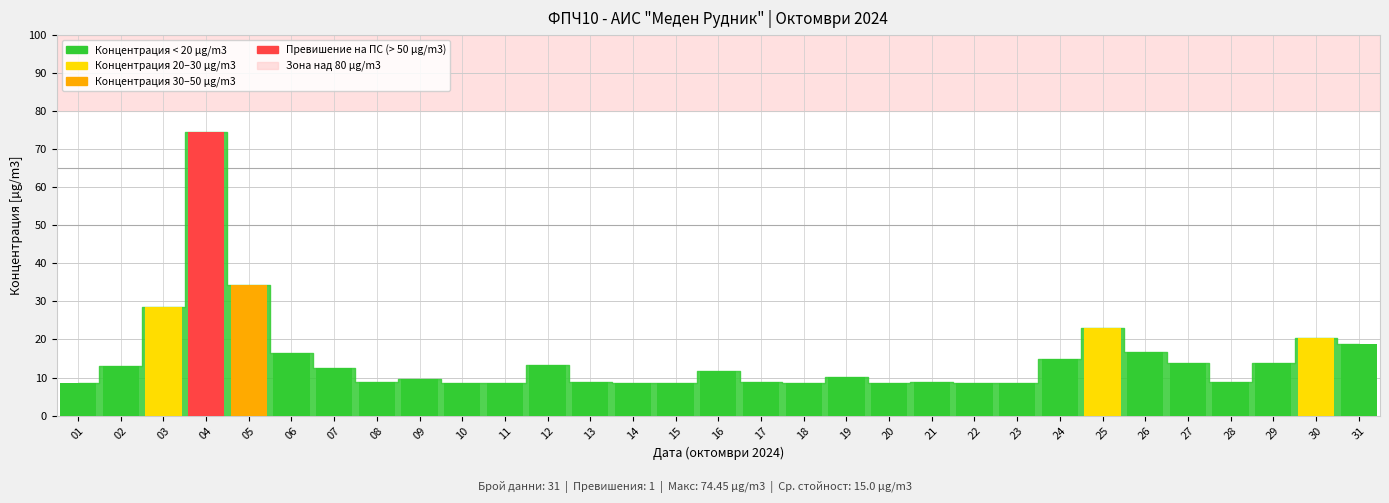

List the labels in order of value, largest first.

04, 05, 03, 25, 30, 31, 26, 06, 24, 29, 27, 12, 02, 07, 16, 19, 09, 13, 28, 08, 17, 21, 15, 20, 10, 01, 22, 11, 14, 18, 23